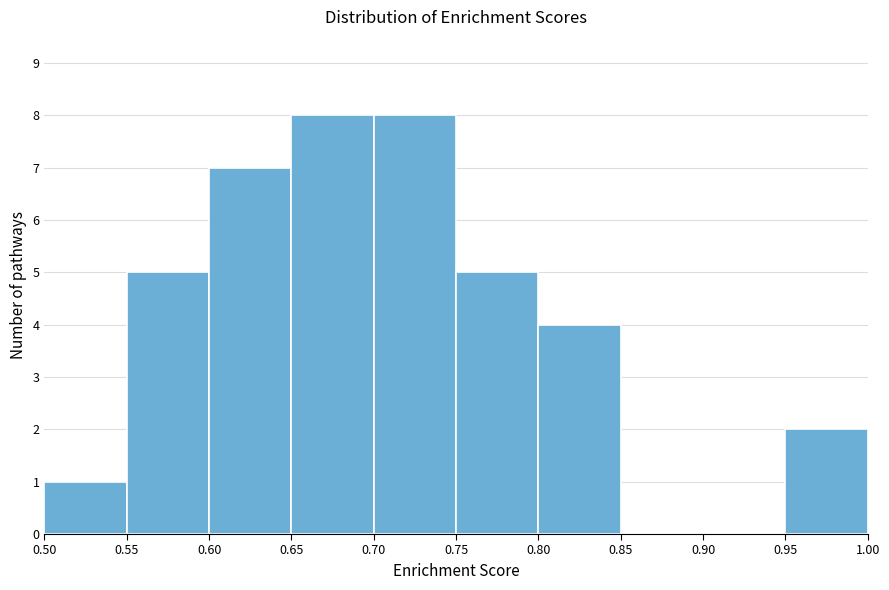

What is the height of the bar covering 0.70 to 0.75 on the x-axis? The values are not printed on the chart, so give them approximately, as read against the axis.

8